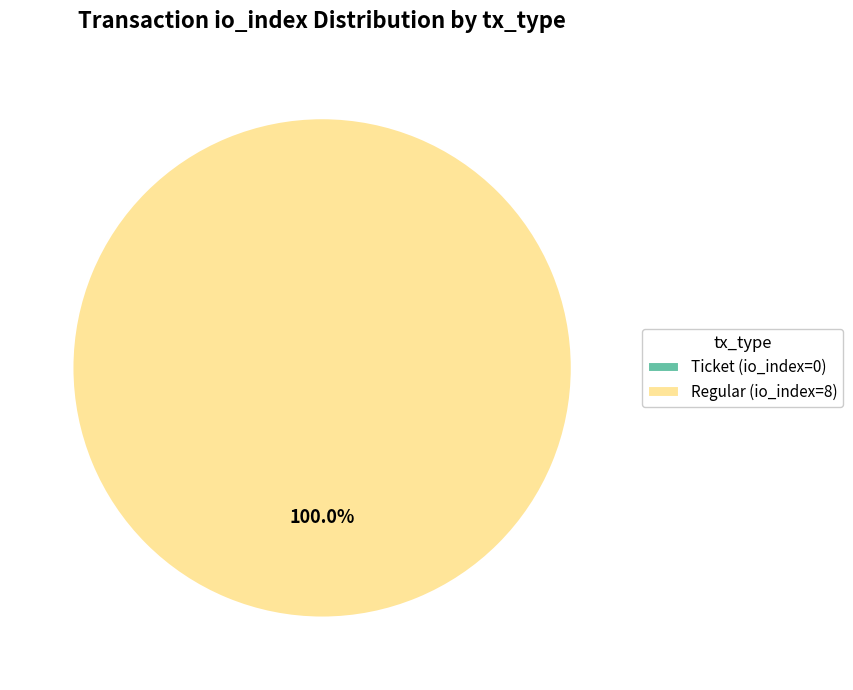

True or false: Ticket (io_index=0) accounts for 12% of the total.

False